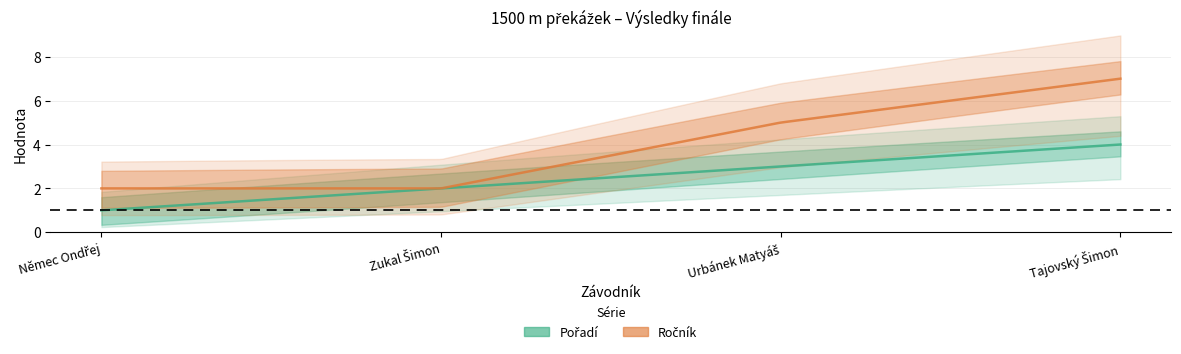

What is the label of the 3rd point from the right?

Zukal Šimon